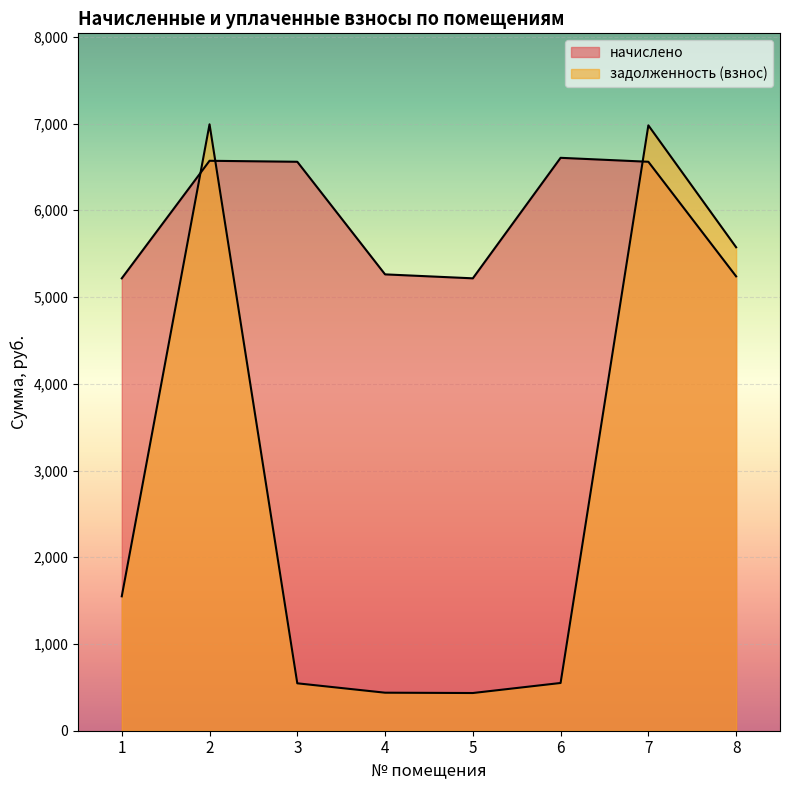

What is the difference between the second highest and minimum values in the задолженность (взнос) series?

6544.7